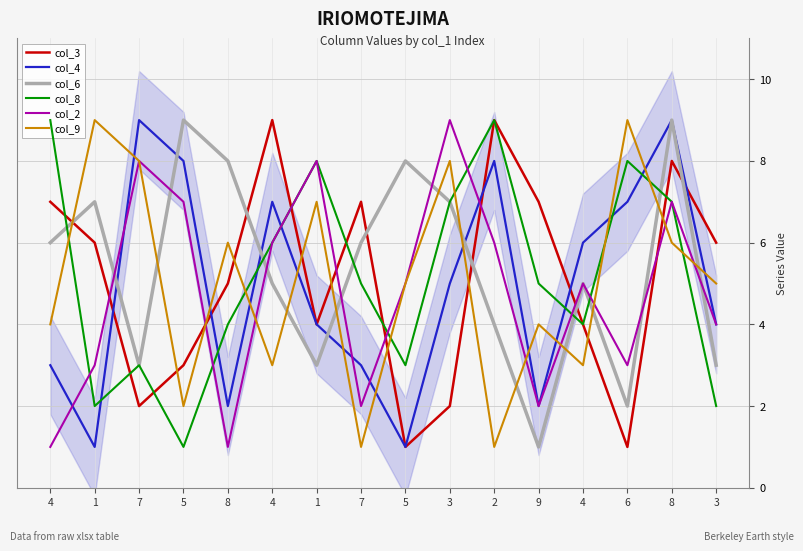

What is the spread (max minus min) of values at 5?

8